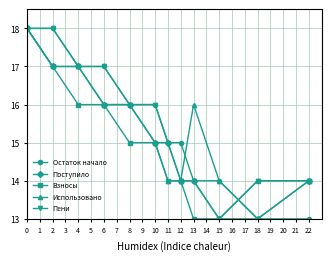

At which label does Использовано reach its minimum?

18